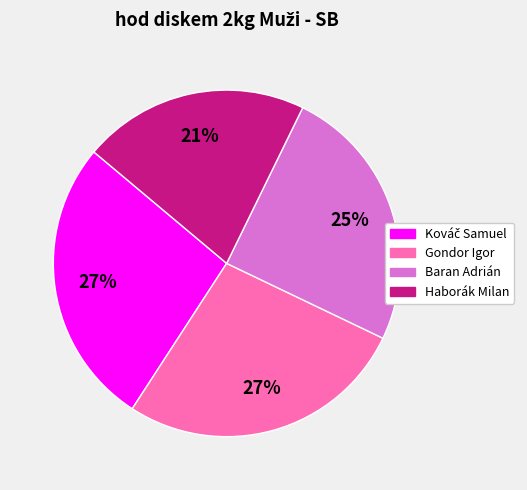

What percentage is the Gondor Igor slice, to the nearest percent?

27%